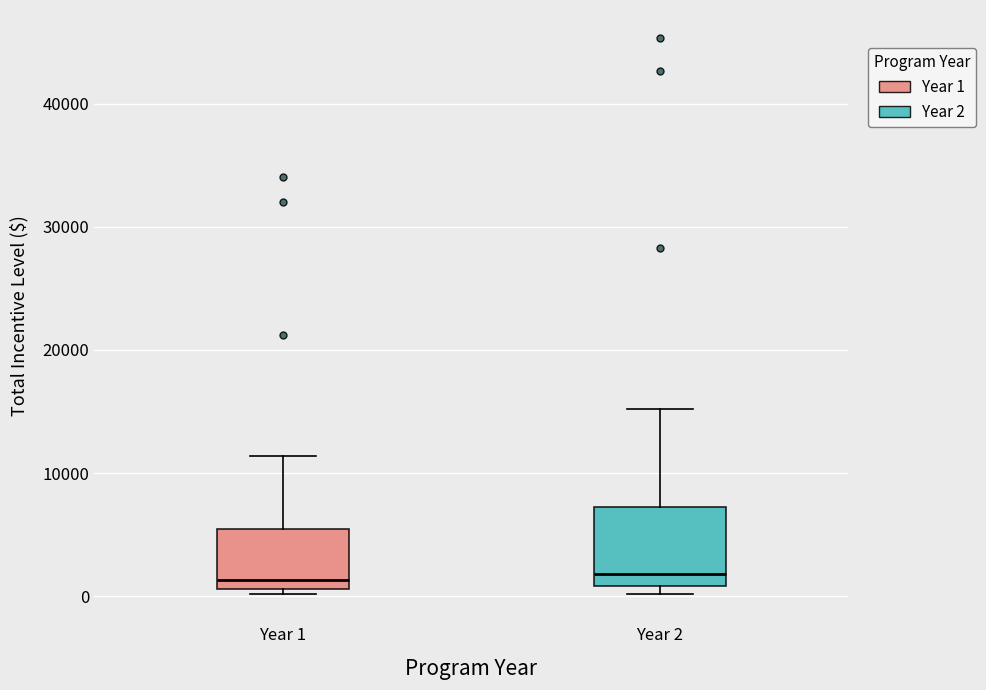

Reading left to right, transcribe this box plot: for each box, give where its median line is, the range the box spans, and where its two whiskers end, as read against the y-axis. The values are not printed on the chart, so give them approximately, as read against the axis.

Year 1: median 1000 (just above the box's lower edge), box 1000 to 5000, whiskers 0 to 11000
Year 2: median 2000, box 1000 to 7000, whiskers 0 to 15000